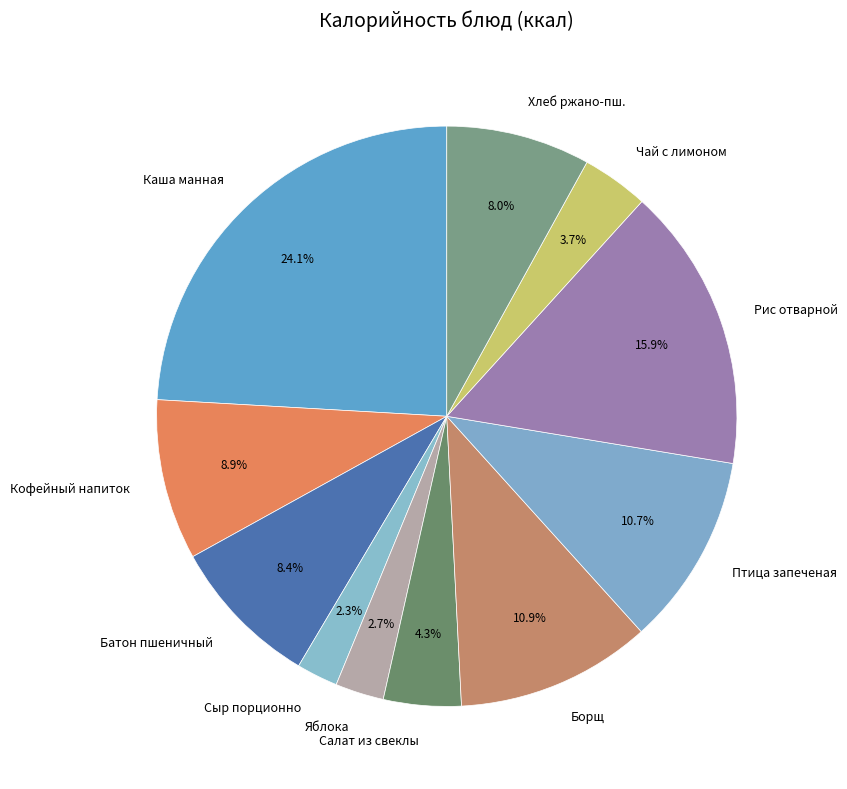

What is the ratio of the value at Хлеб ржано-пш. to the value at Батон пшеничный?

1.0